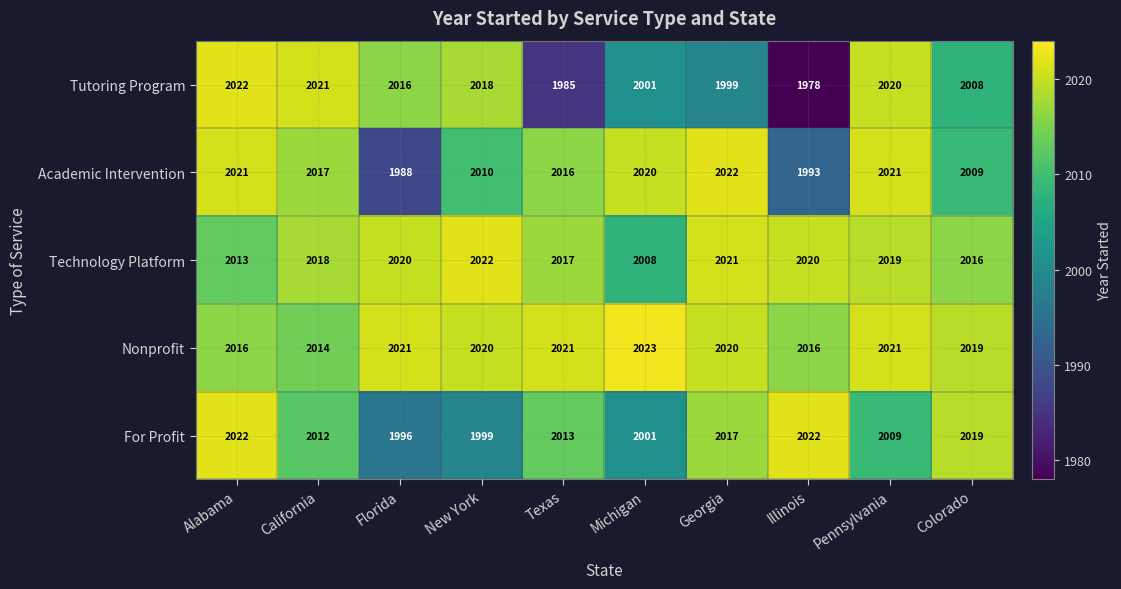

What is the minimum value shown in the chart?

1978